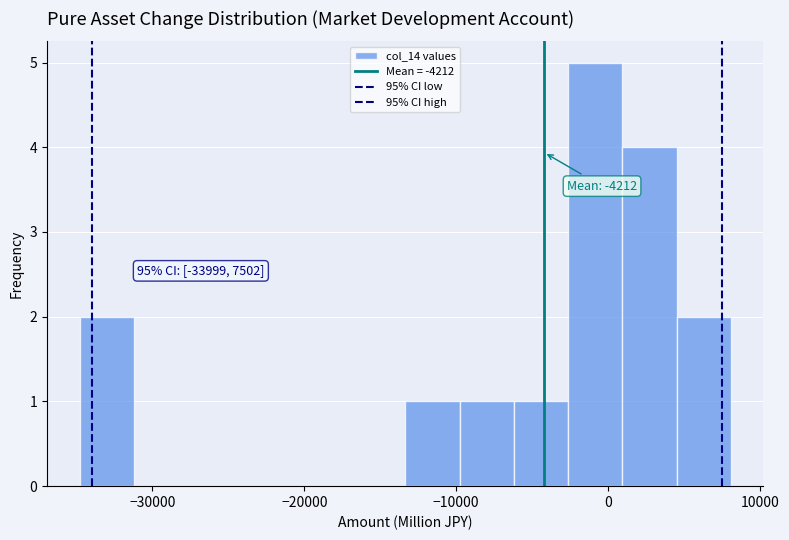

Around what value on the x-axis is the tallest bar? Give the approximate position of its centre, as read against the axis.

-1000